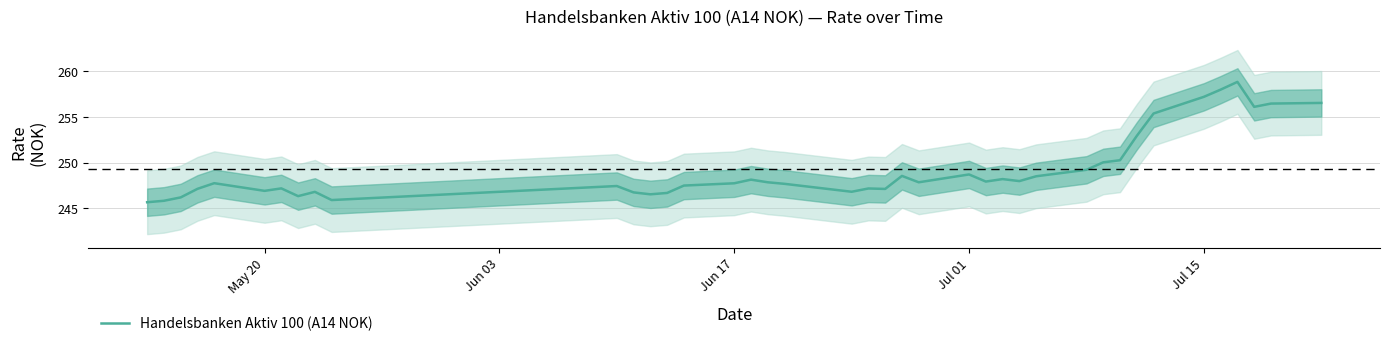

What is the minimum value for Handelsbanken Aktiv 100 (A14 NOK)?

245.6